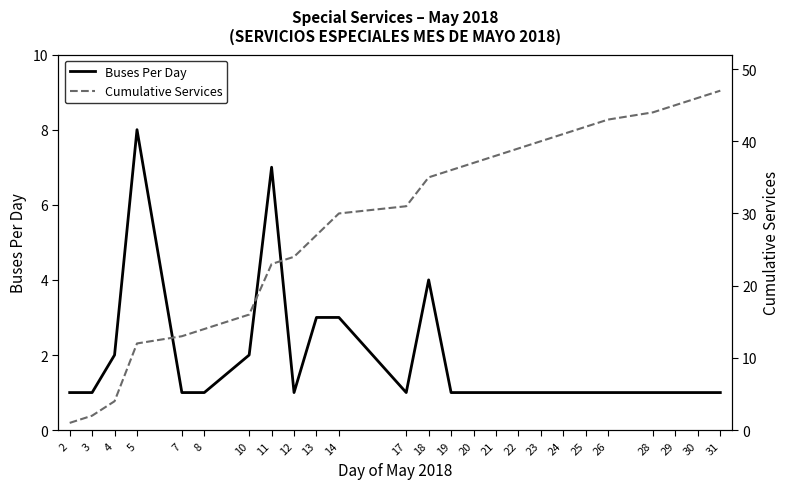

Reading left to right, list all the values displayed in this chart.

Buses Per Day: 2=1	3=1	4=2	5=8	7=1	8=1	10=2	11=7	12=1	13=3	14=3	17=1	18=4	19=1	20=1	21=1	22=1	23=1	24=1	25=1	26=1	28=1	29=1	30=1	31=1
Cumulative Services: 2=1	3=2	4=4	5=12	7=13	8=14	10=16	11=23	12=24	13=27	14=30	17=31	18=35	19=36	20=37	21=38	22=39	23=40	24=41	25=42	26=43	28=44	29=45	30=46	31=47